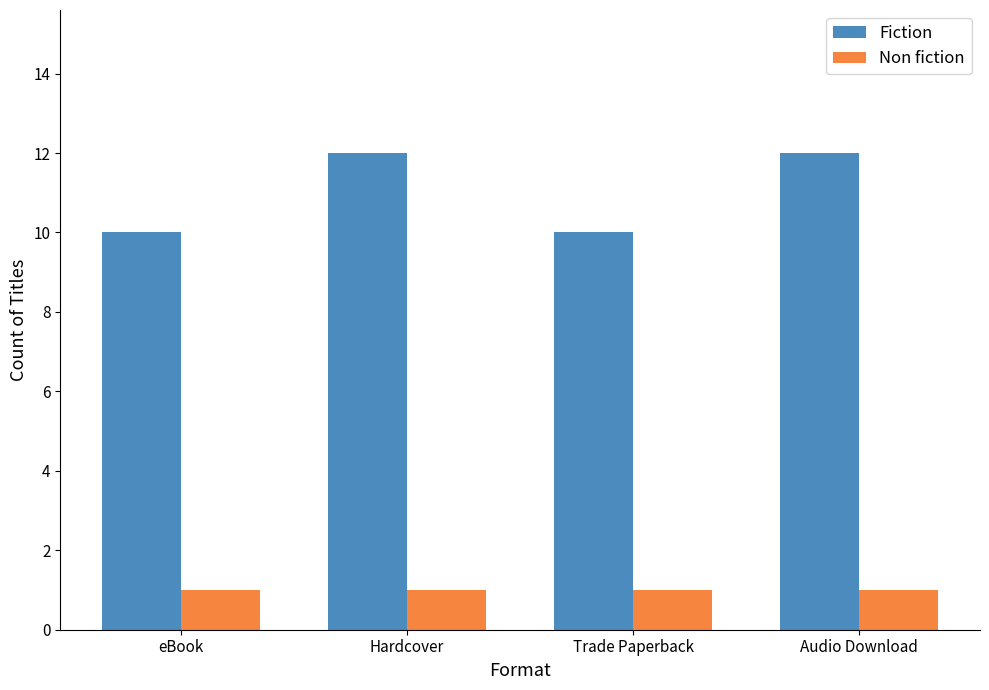

Reading left to right, extract all data points from this chart.

Fiction: eBook=10	Hardcover=12	Trade Paperback=10	Audio Download=12
Non fiction: eBook=1	Hardcover=1	Trade Paperback=1	Audio Download=1